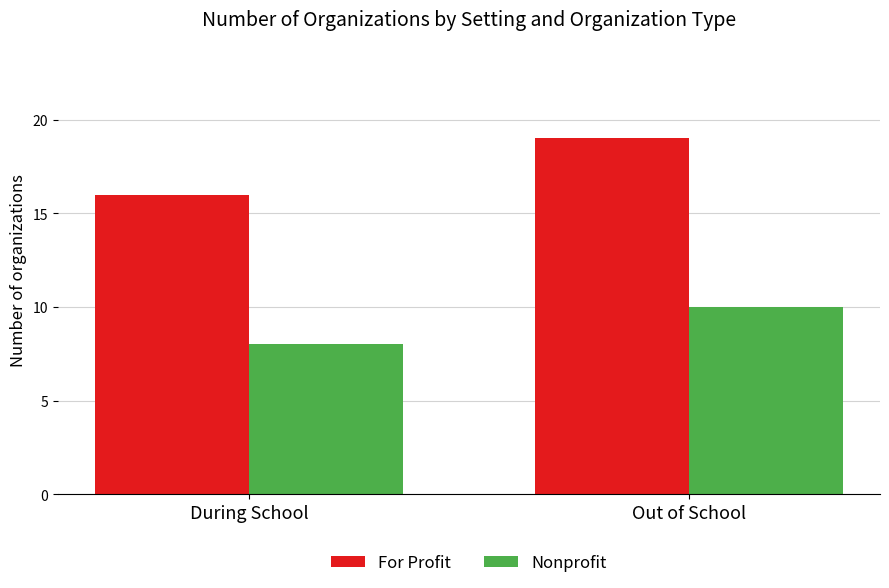

What is the label of the 2nd bar from the right?

During School